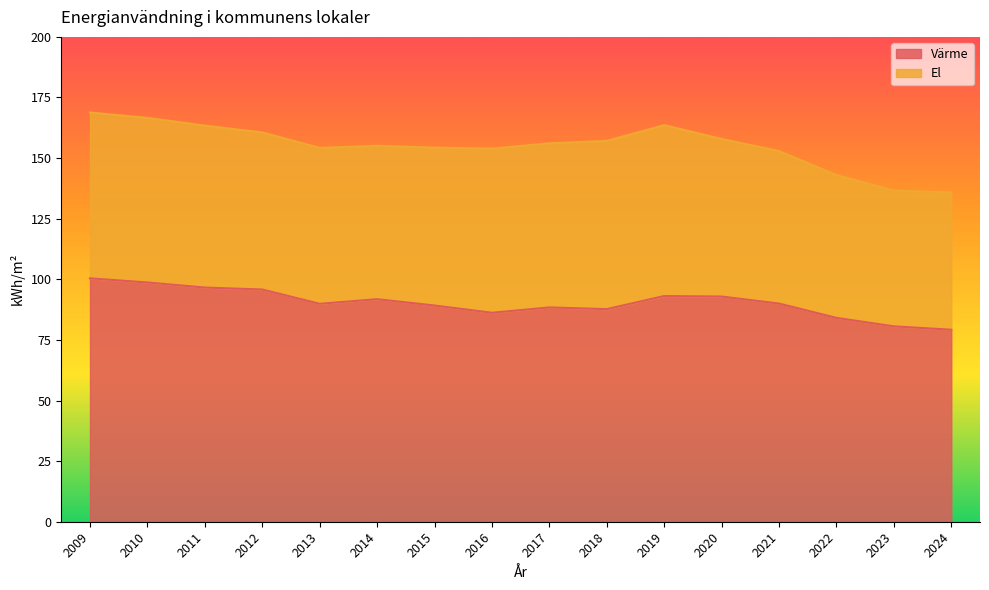

What is the ratio of the value at 2016 to the value at 2023?

1.1